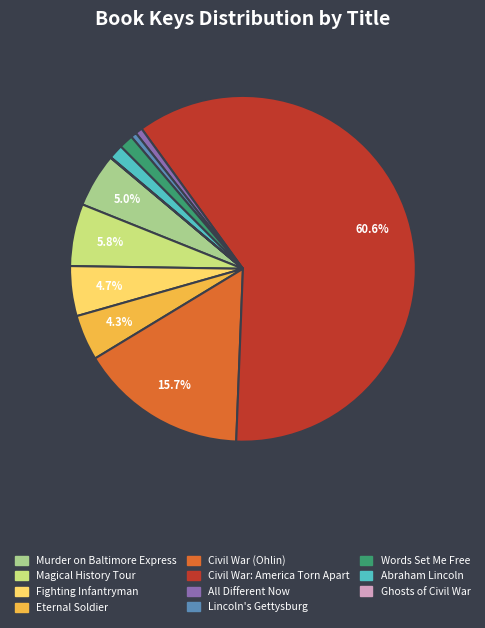

Does any single category account for the majority?

Yes